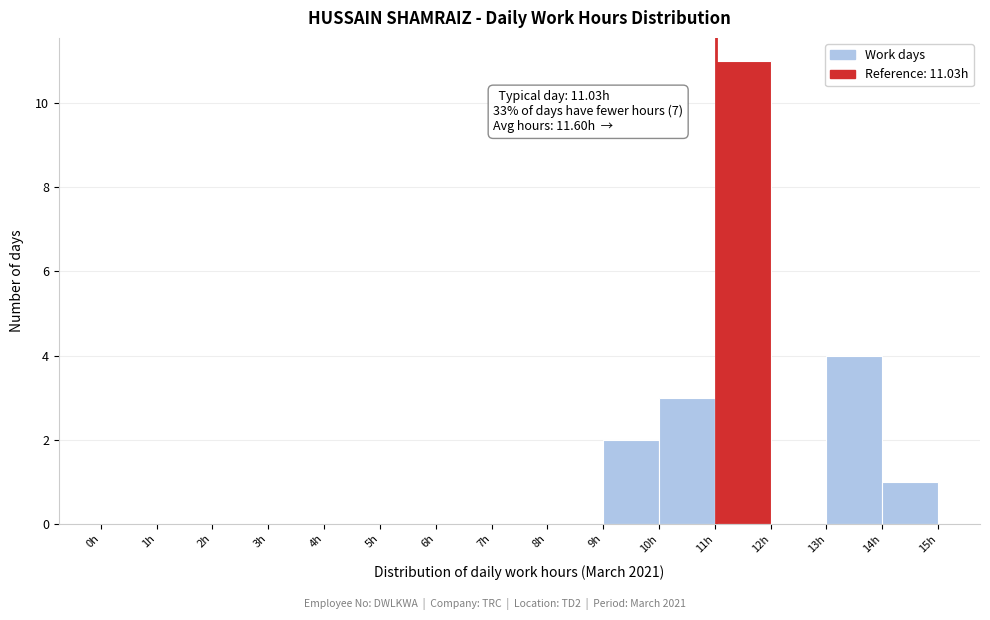

Over which range of the x-axis is the bar tallest?

11 to 12